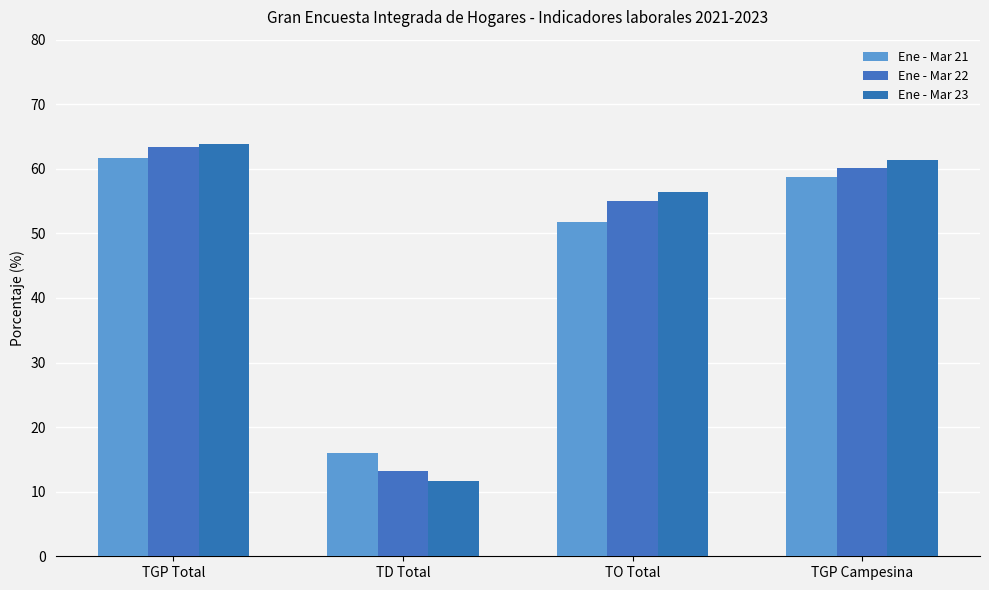

Are the bars horizontal?

No